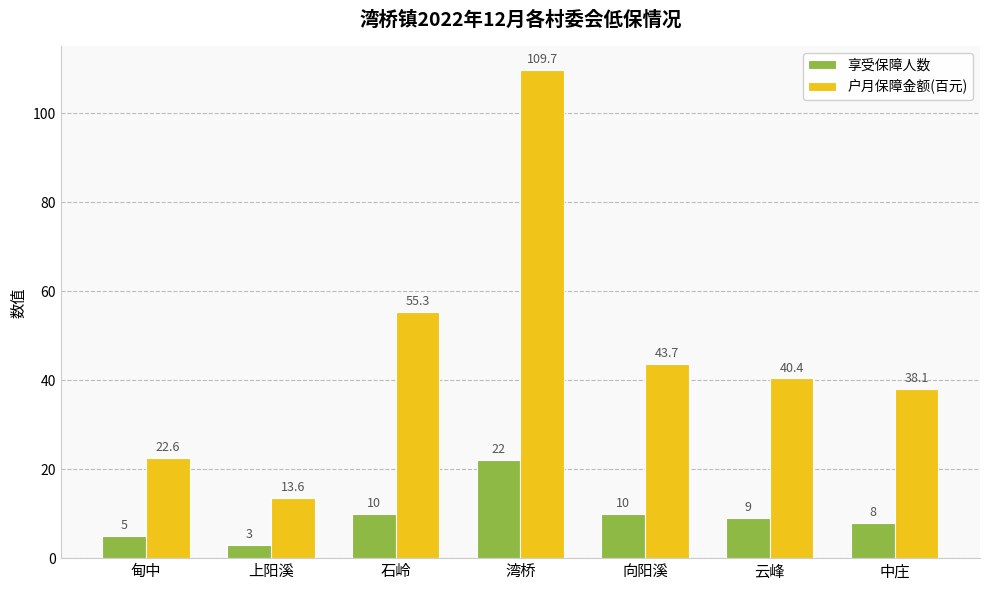

Between 石岭 and 湾桥, which series saw the biggest shift?

户月保障金额(百元)